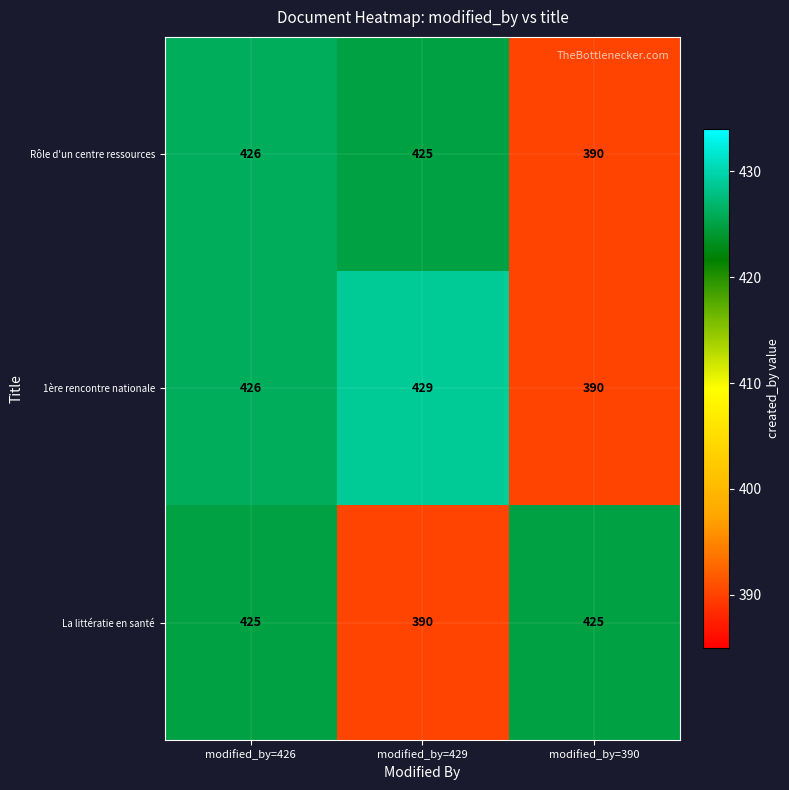

How many La littératie en santé values are between 390 and 425?

3